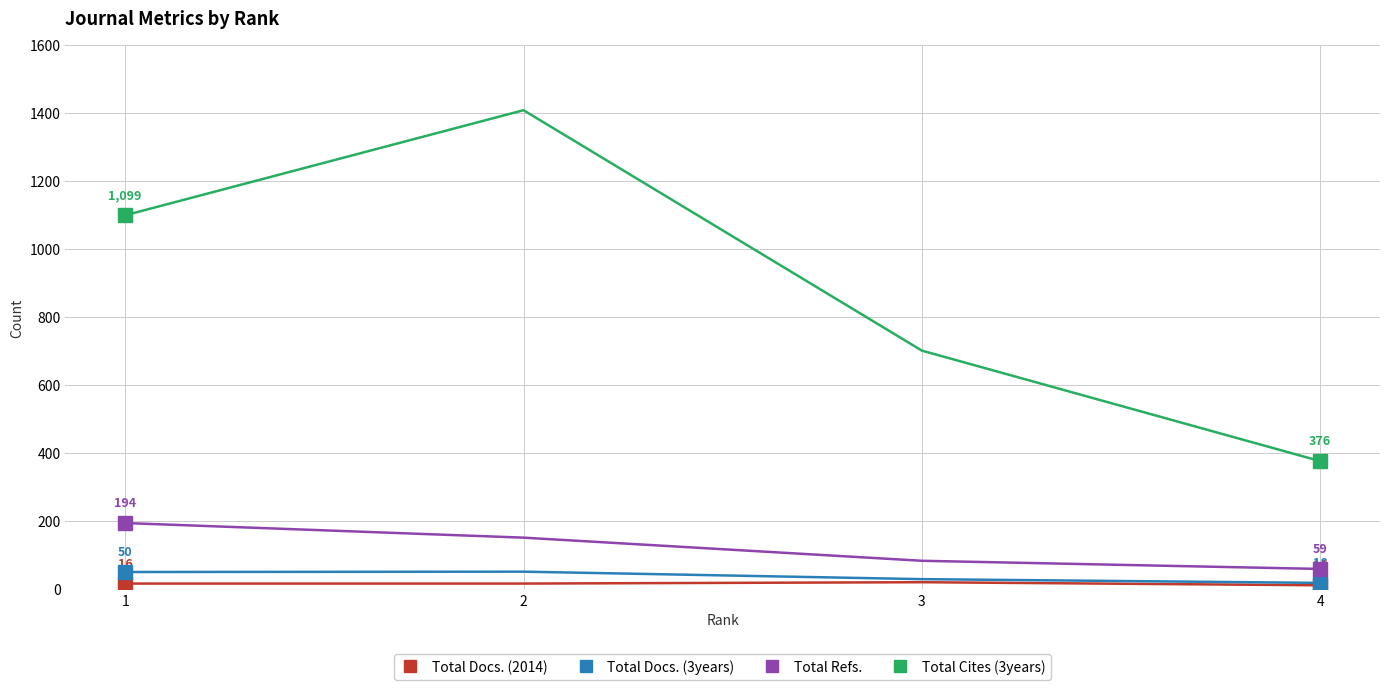

Between 1 and 3, which series saw the biggest shift?

Total Cites (3years)